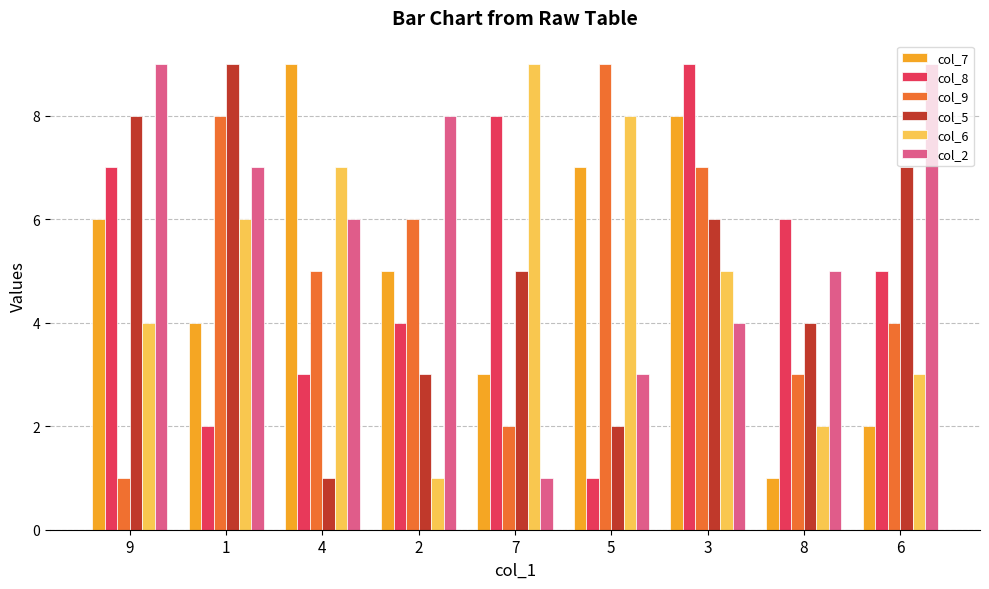

What is the difference between the maximum and minimum values in the col_9 series?

8